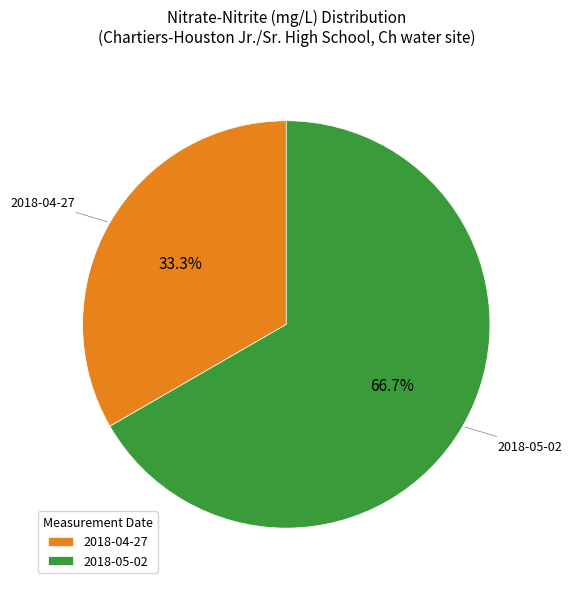

Between 2018-04-27 and 2018-05-02, which is larger?

2018-05-02